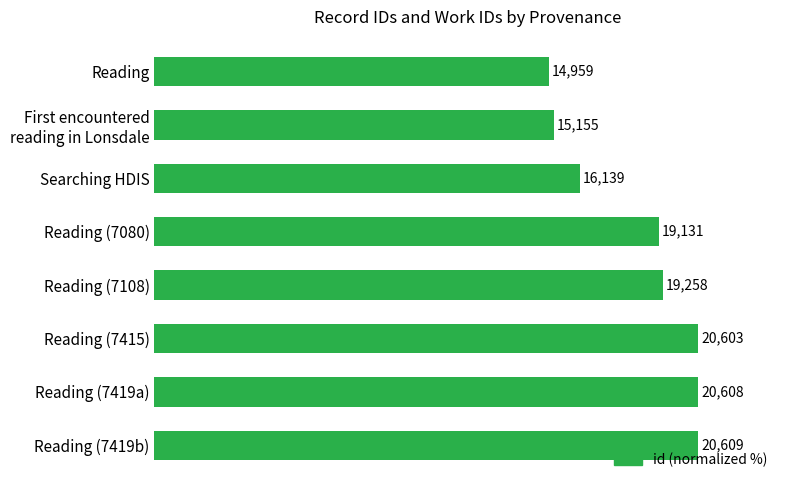

Does the chart contain any negative values?

No